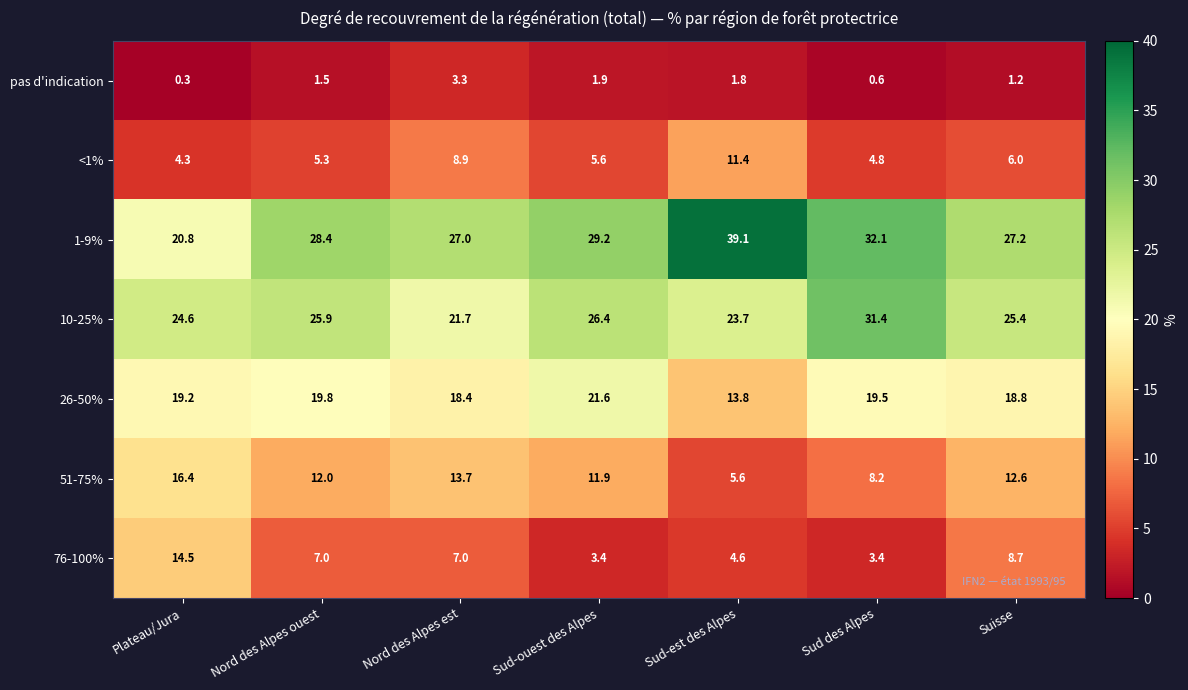

Count the number of categories in the chart.

7